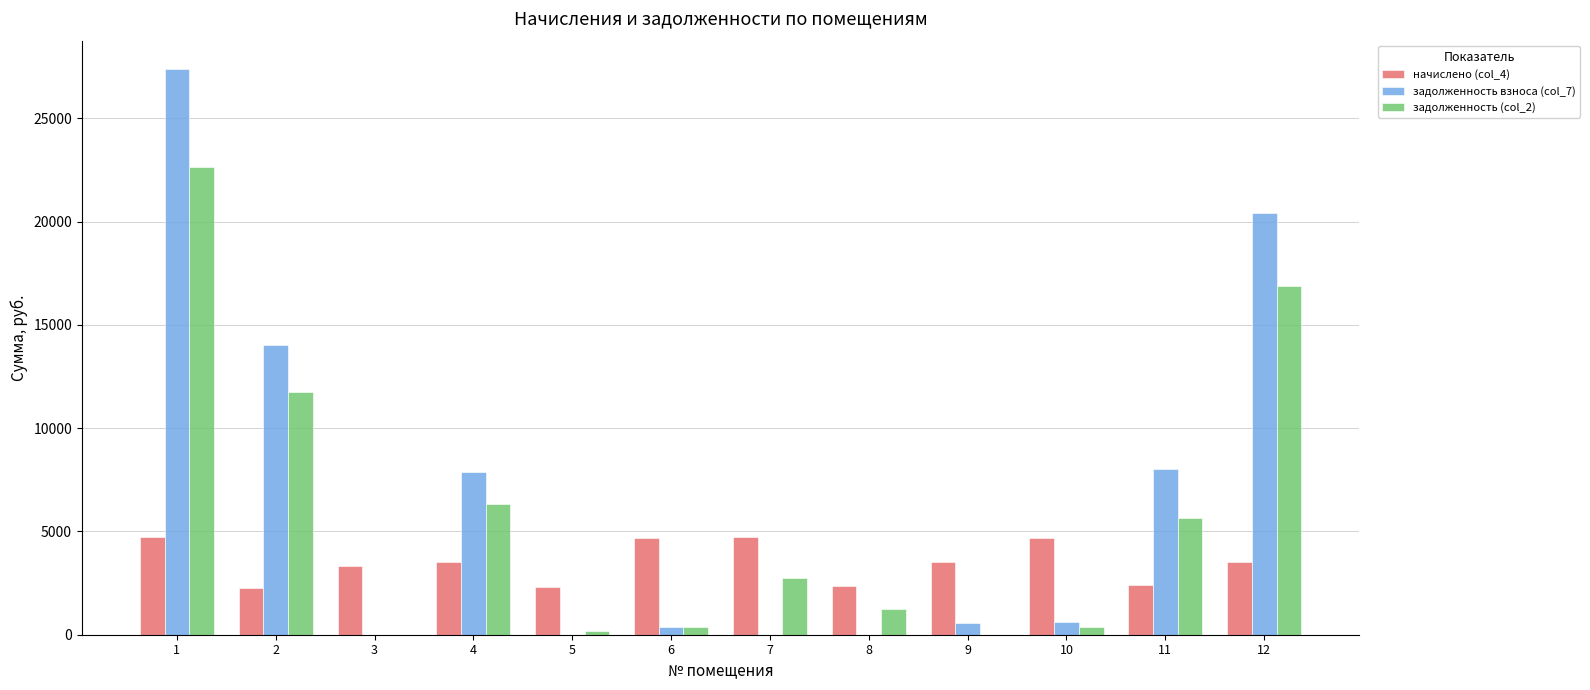

What is the approximate value of задолженность взноса (col_7) at 1?

27383.8